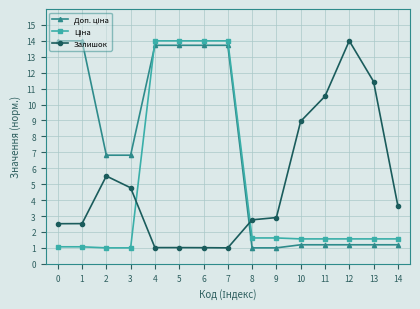

Is it true that Залишок equals 1.0 at 7?

True